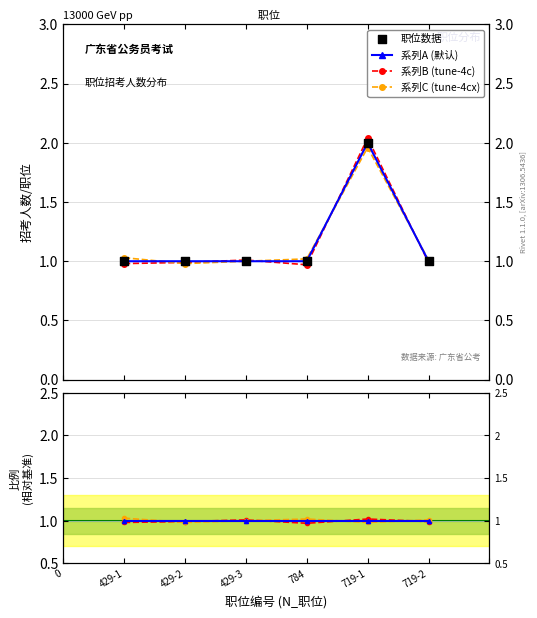

Which series has the largest total across all categories?

职位数据